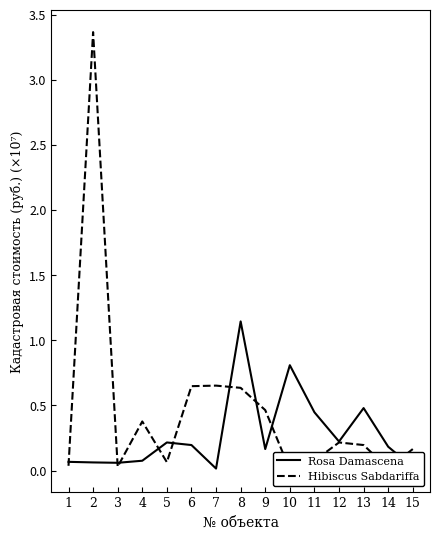

At which category does the chart reach its minimum across all series?

10